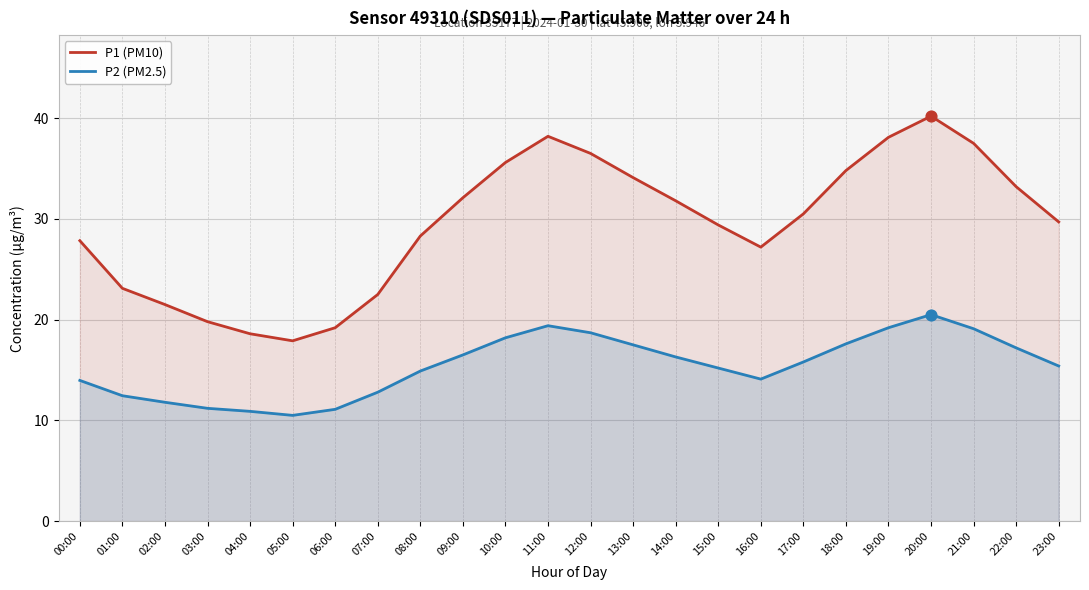

Which series reaches the maximum Y coordinate?

P1 (PM10)